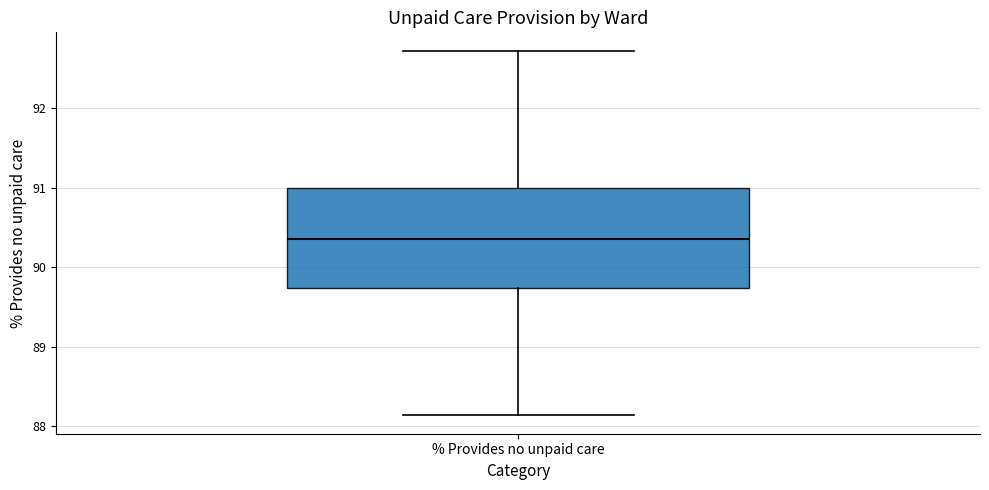

Where does the lower whisker of the box for % Provides no unpaid care end on the y-axis? The values are not printed on the chart, so give them approximately, as read against the axis.

88.1